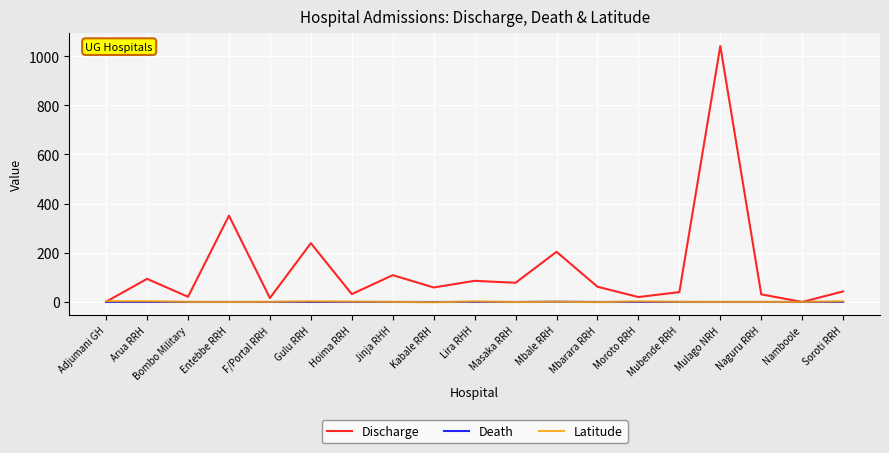

Read the Discharge value at Adjumani GH.

1.0